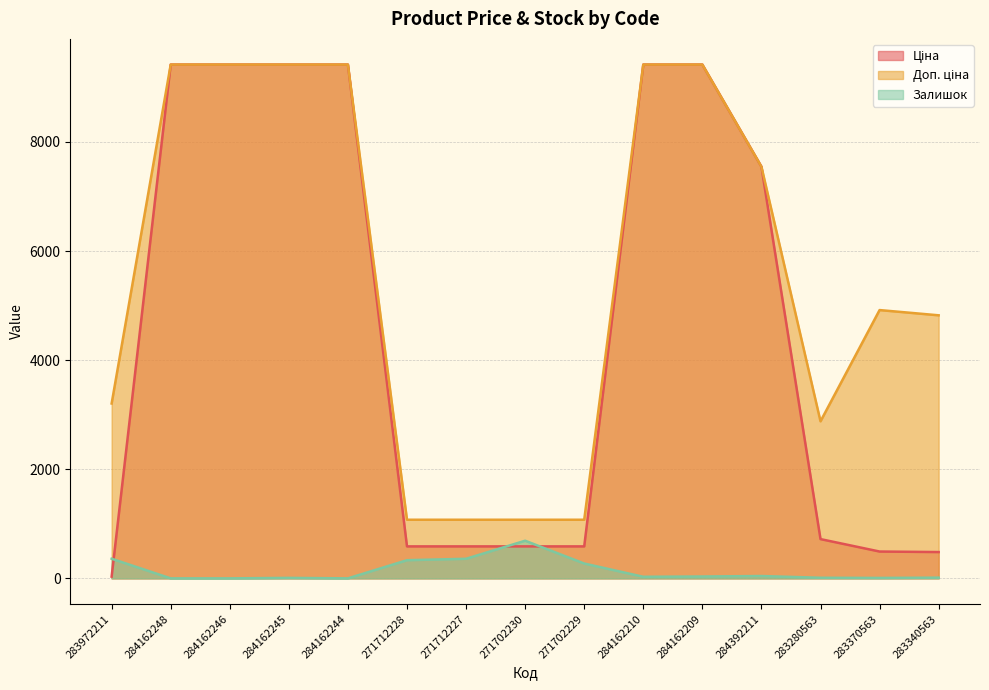

Is it true that Ціна equals 9416.9 at 284162248?

True